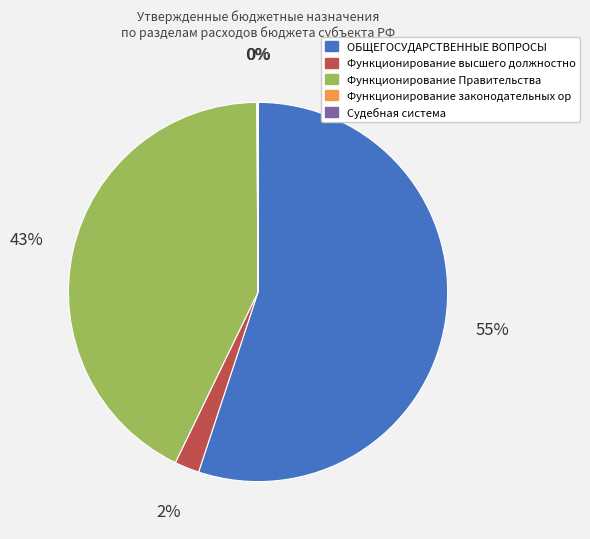

Does Функционирование высшего должностно represent more than half of the total?

No